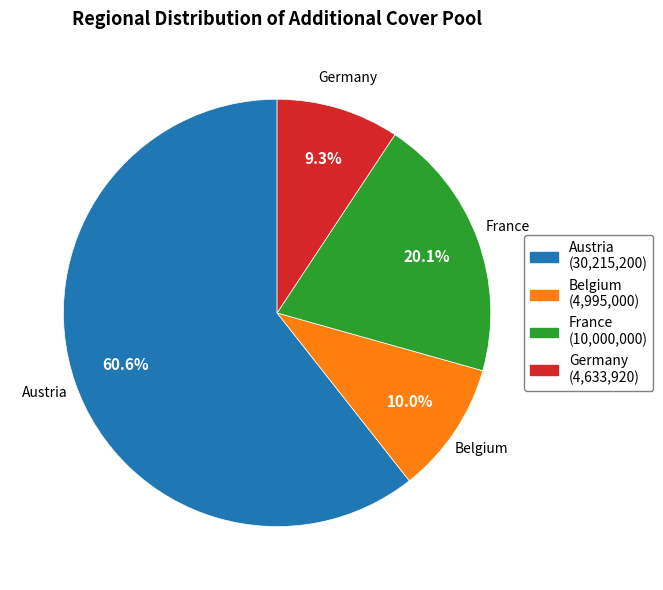

Does Germany account for over 50% of the chart?

No